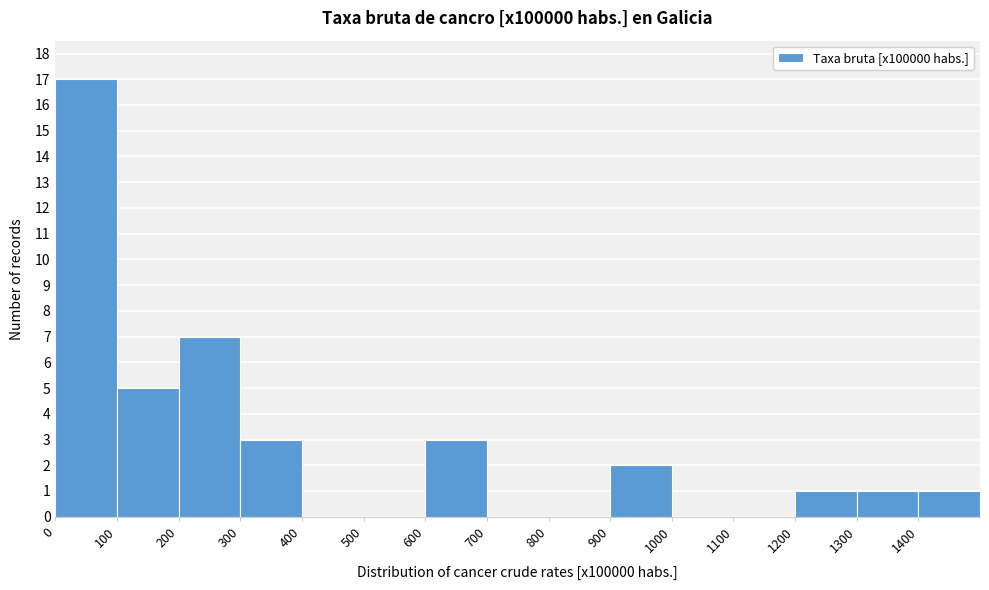

Reading left to right, transcribe this chart: for each bar, give the range it covers on the x-axis and its height. The values are not printed on the chart, so give them approximately, as read against the axis.

0 to 100: 17
100 to 200: 5
200 to 300: 7
300 to 400: 3
400 to 500: 0
500 to 600: 0
600 to 700: 3
700 to 800: 0
800 to 900: 0
900 to 1000: 2
1000 to 1100: 0
1100 to 1200: 0
1200 to 1300: 1
1300 to 1400: 1
1400 to 1500: 1